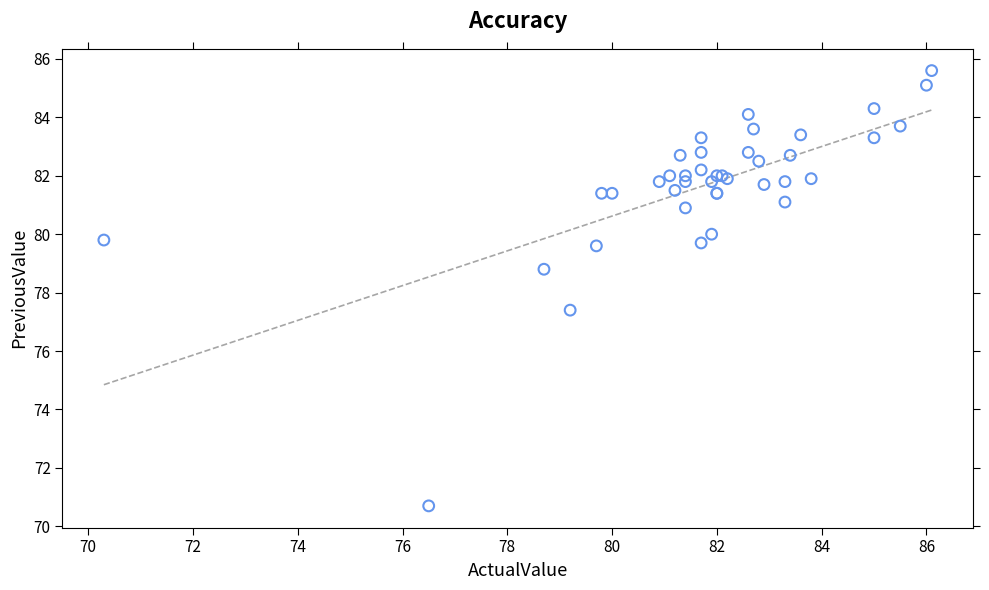

What Y value in the scatter plot is closest to 78?

77.4